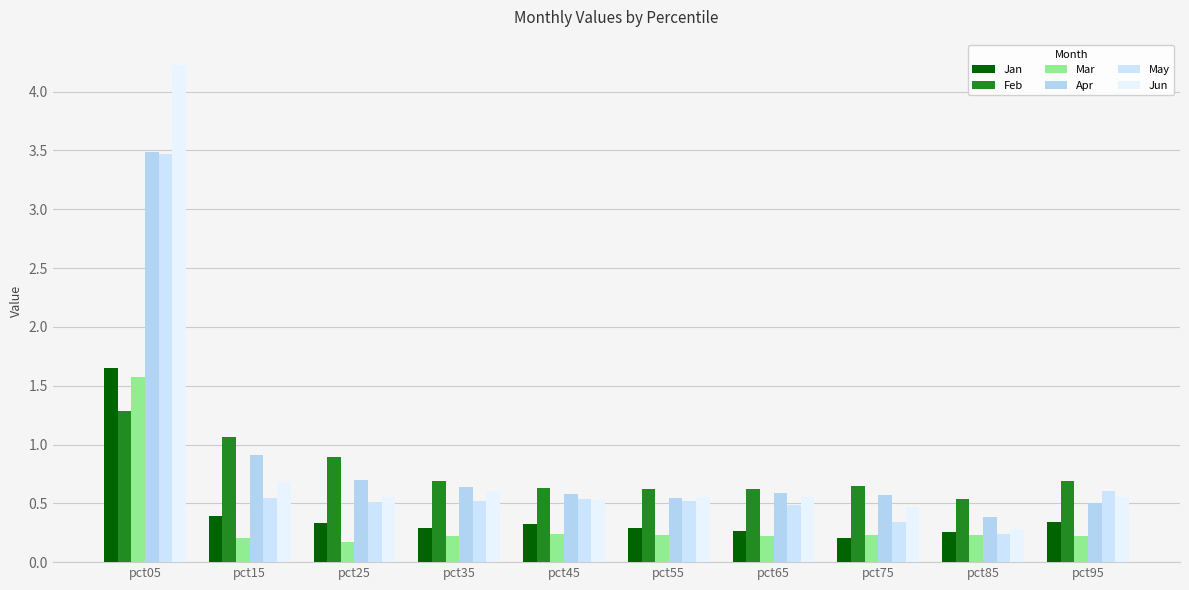

How many bars are there in each group?

6